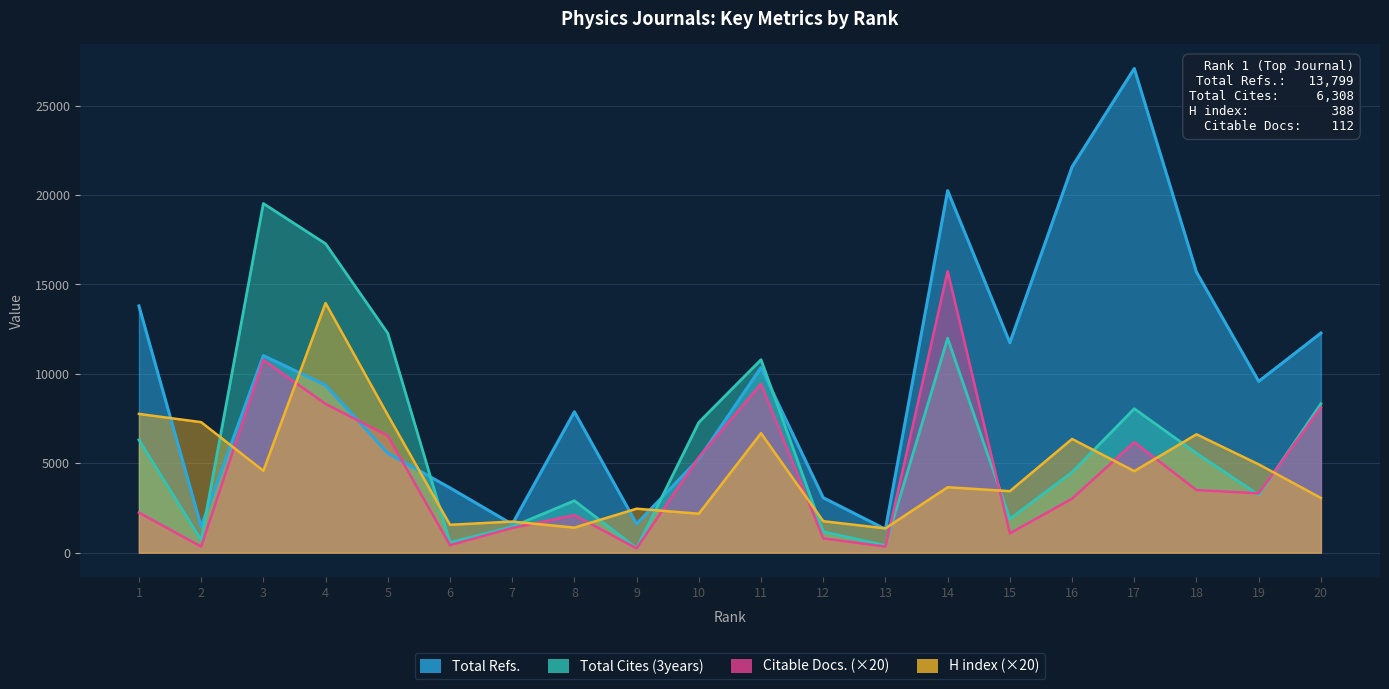

Reading right to left, list all the values displayed in this chart.

Total Refs.: 12282	9582	15687	27078	21577	11743	20245	1315	3075	10353	5248	1612	7880	1593	3625	5569	9371	11022	1467	13799
Total Cites (3years): 8330	3233	5559	8053	4497	1892	11993	406	1174	10792	7288	251	2906	1453	574	12273	17279	19526	704	6308
Citable Docs. (3years): 8120	3320	3500	6180	3020	1080	15740	340	800	9440	5340	240	2100	1380	420	6540	8320	10780	340	2240
H index: 3060	4940	6620	4560	6360	3440	3660	1360	1760	6680	2180	2460	1400	1740	1560	7700	13960	4580	7300	7760